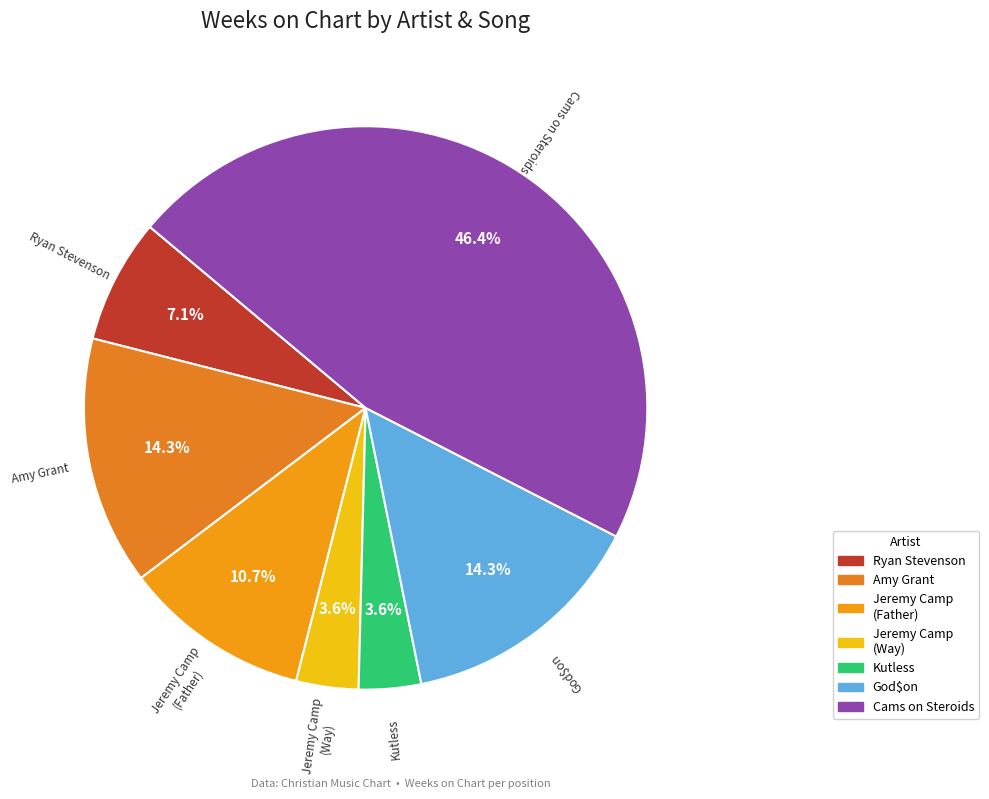

Which slice is the largest?

Cams on Steroids